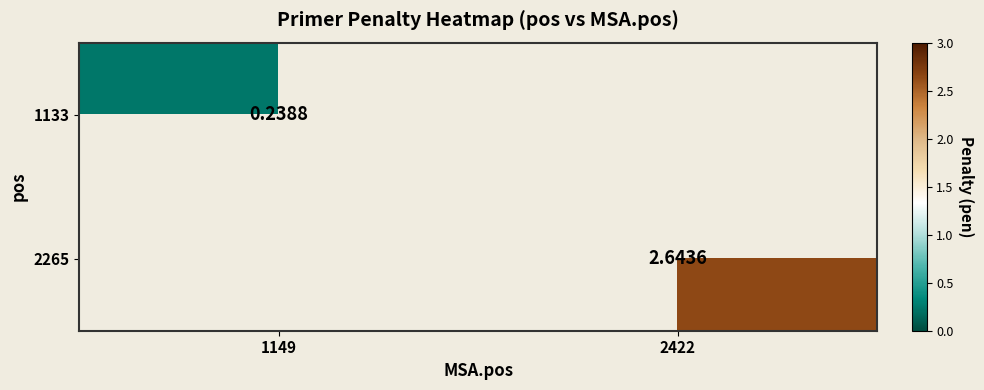

True or false: 2265 has a value of 1.4 at 2422.

False